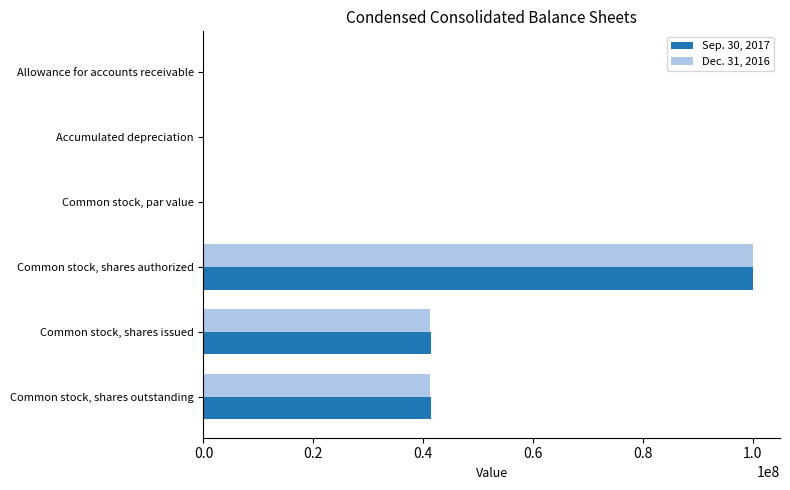

How many series are shown in this chart?

2